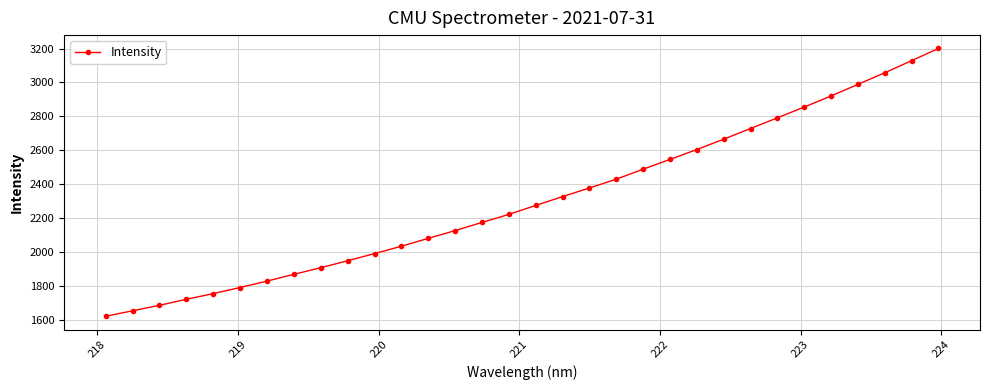

What is the value of the 28th point from the left?

2920.2